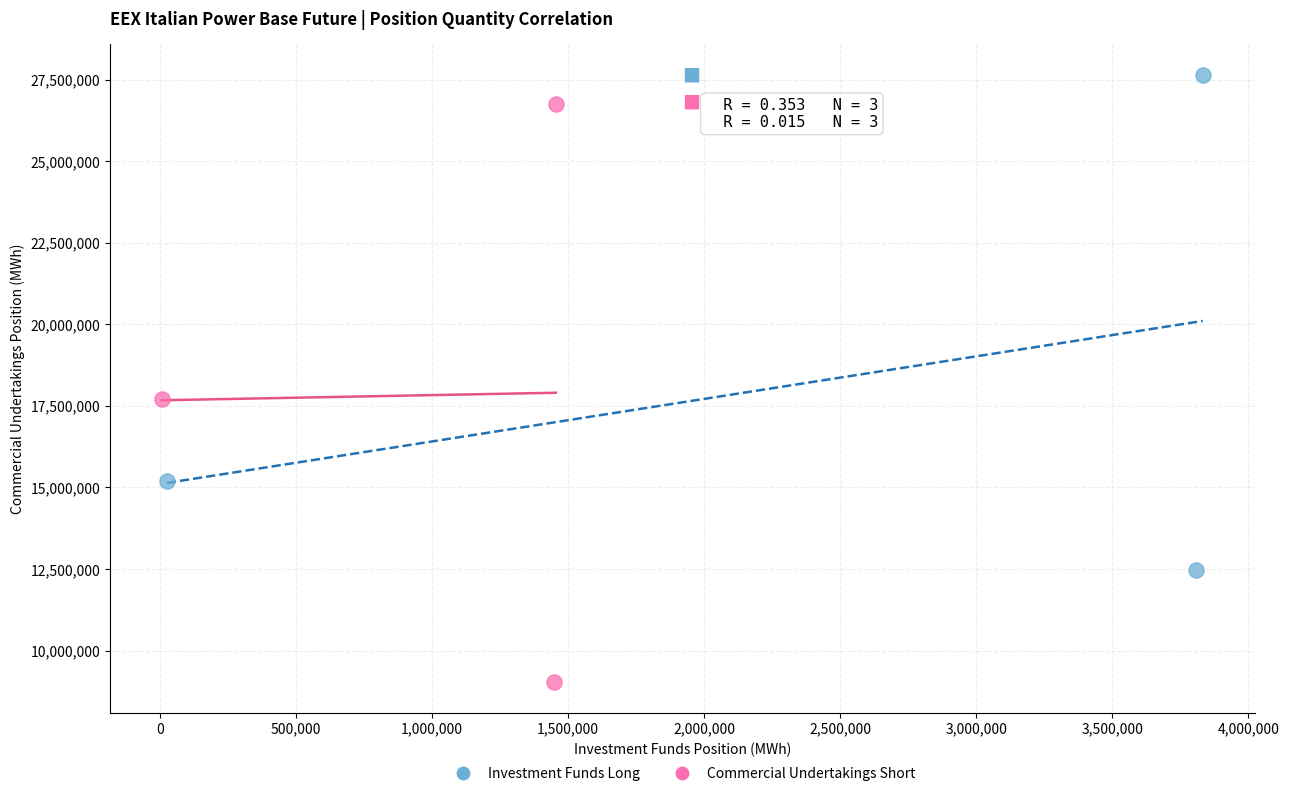

What are all the series names shown in the legend?

Investment Funds Long, Commercial Undertakings Short